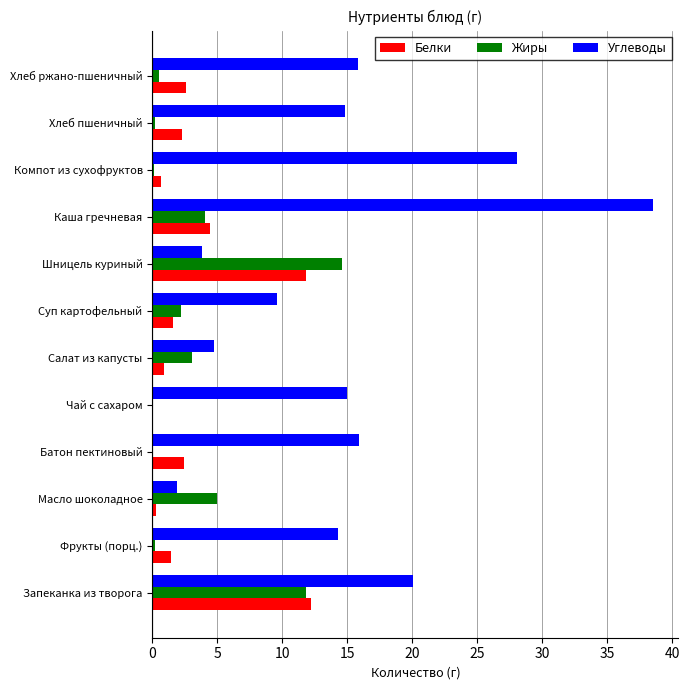

The value of Белки at Салат из капусты is 0.9. True or false?

True